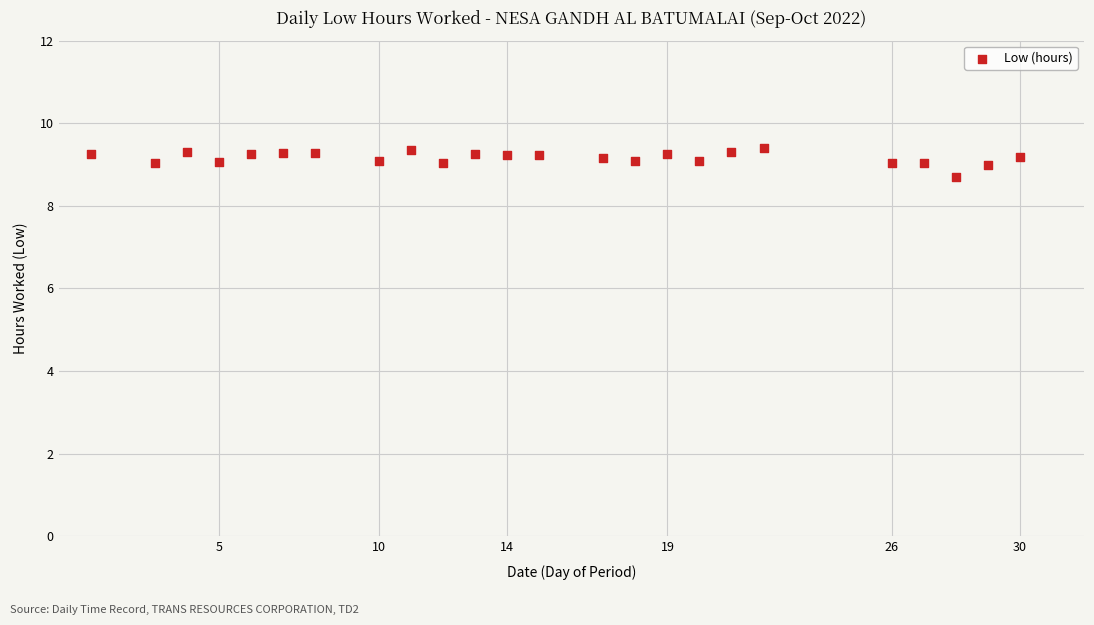

What is the range of X values (max minus min)?

29.0